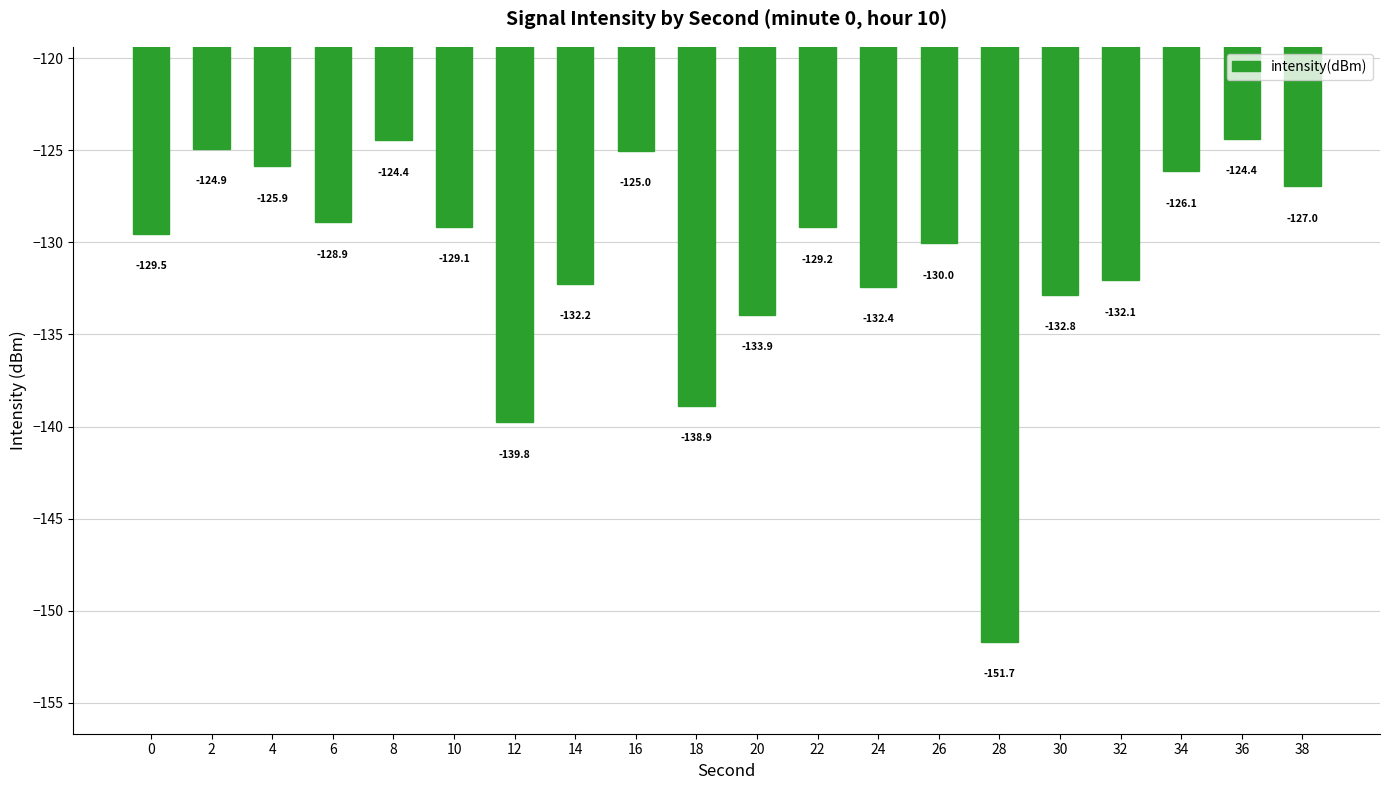

What is the value of the 15th bar from the left?

-151.7